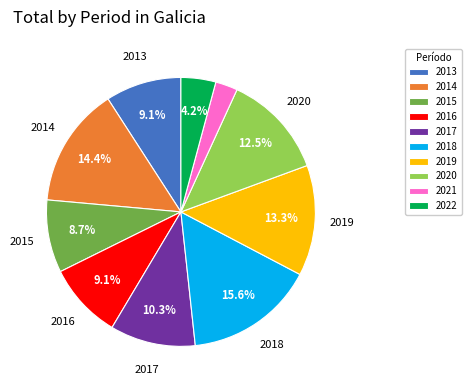

To the nearest percent, what is the difference between the largest and smallest slice percentages?

13%